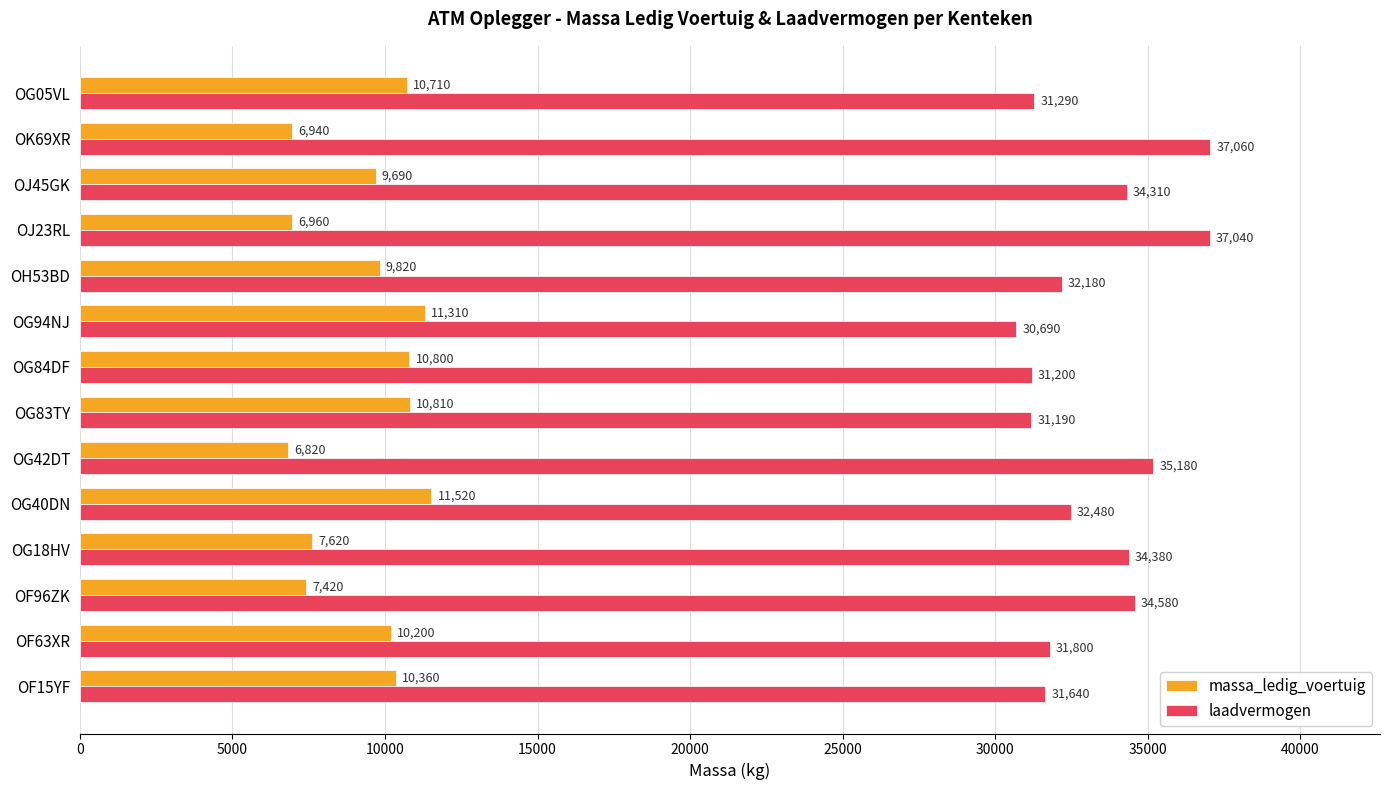

Is it true that massa_ledig_voertuig equals 10800 at OG84DF?

True